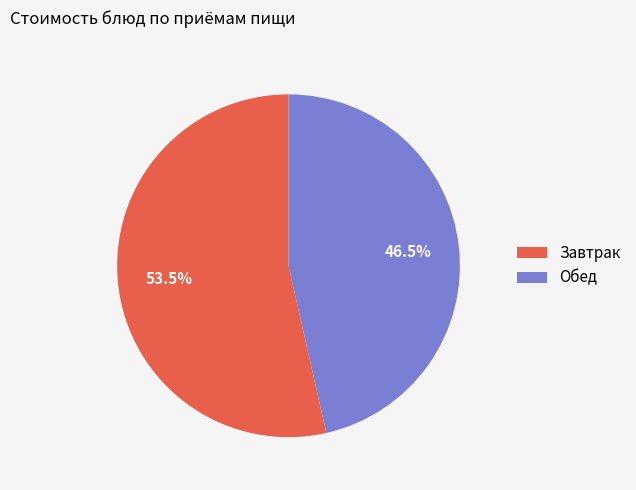

Count the number of slices in the pie.

2